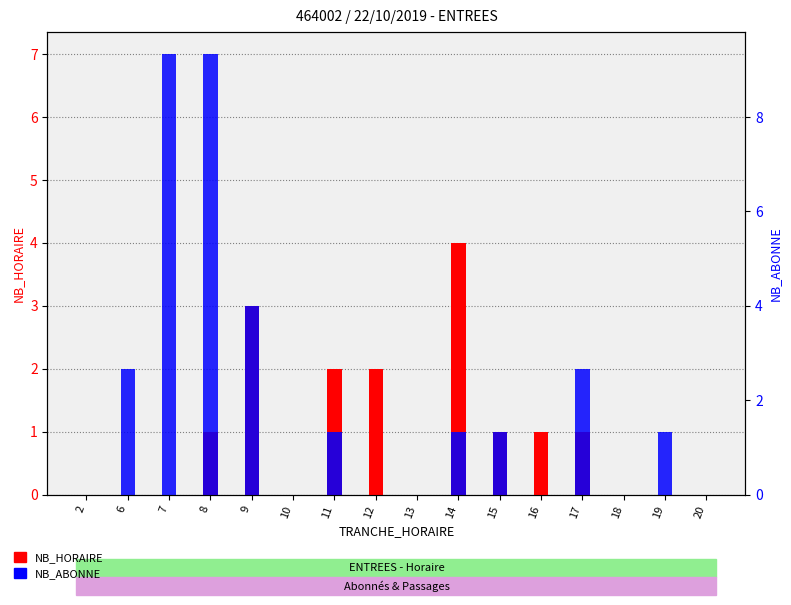

What is the value of the NB_ABONNE bar at the 7th from the left?

1